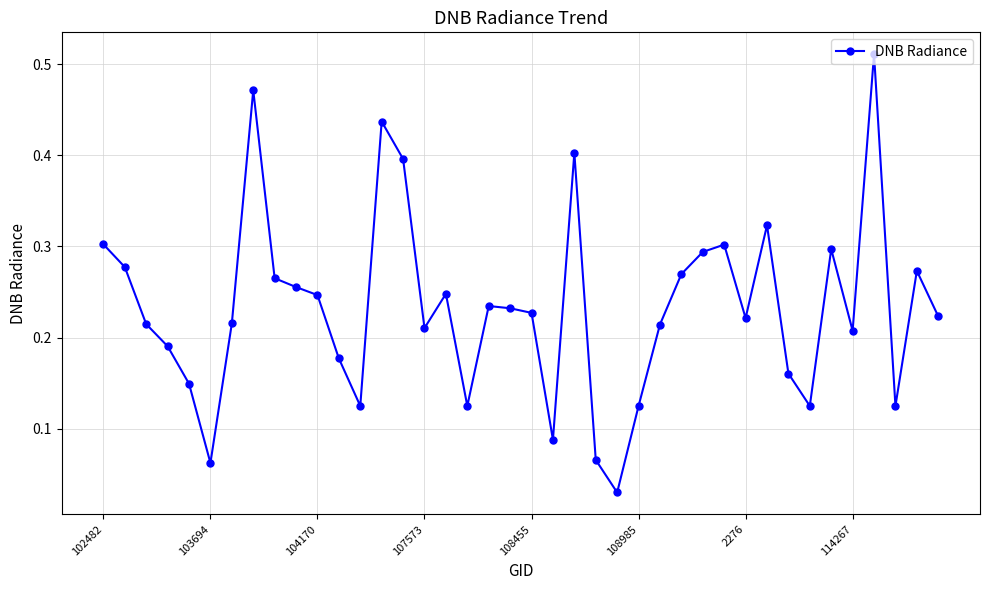

How many interior local peaks (higher than both neighbors) does the data have?

10